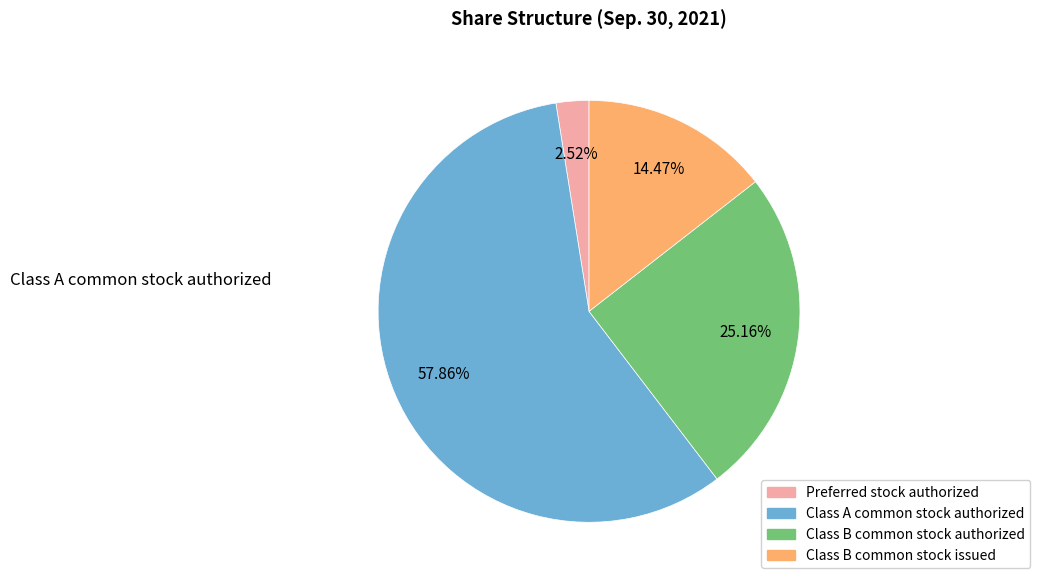

Rank the categories by value from lowest to highest.

Preferred stock authorized, Class B common stock issued, Class B common stock authorized, Class A common stock authorized